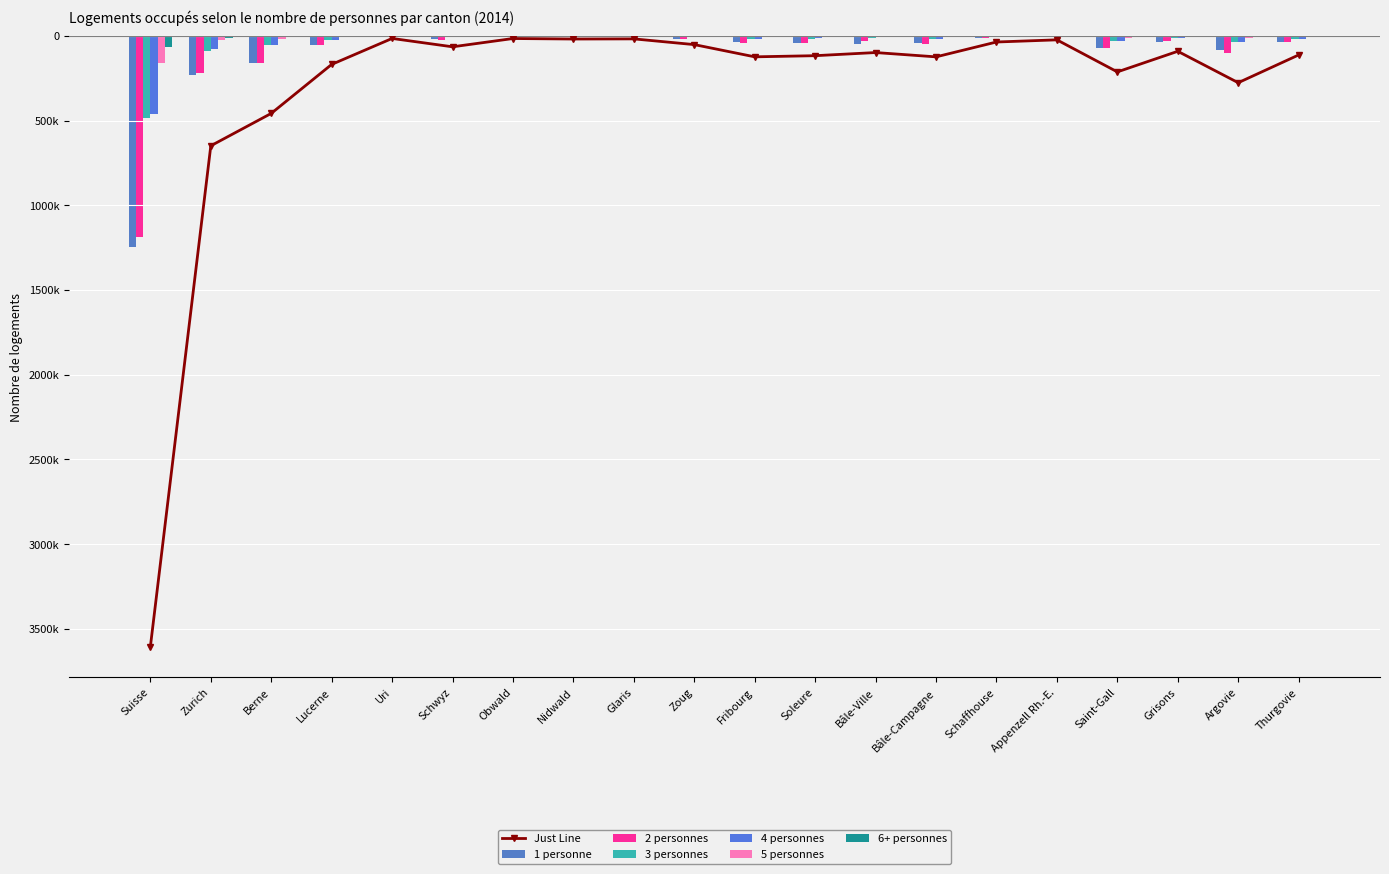

What is the difference between the second highest and second lowest values in the 2 personnes series?

212210